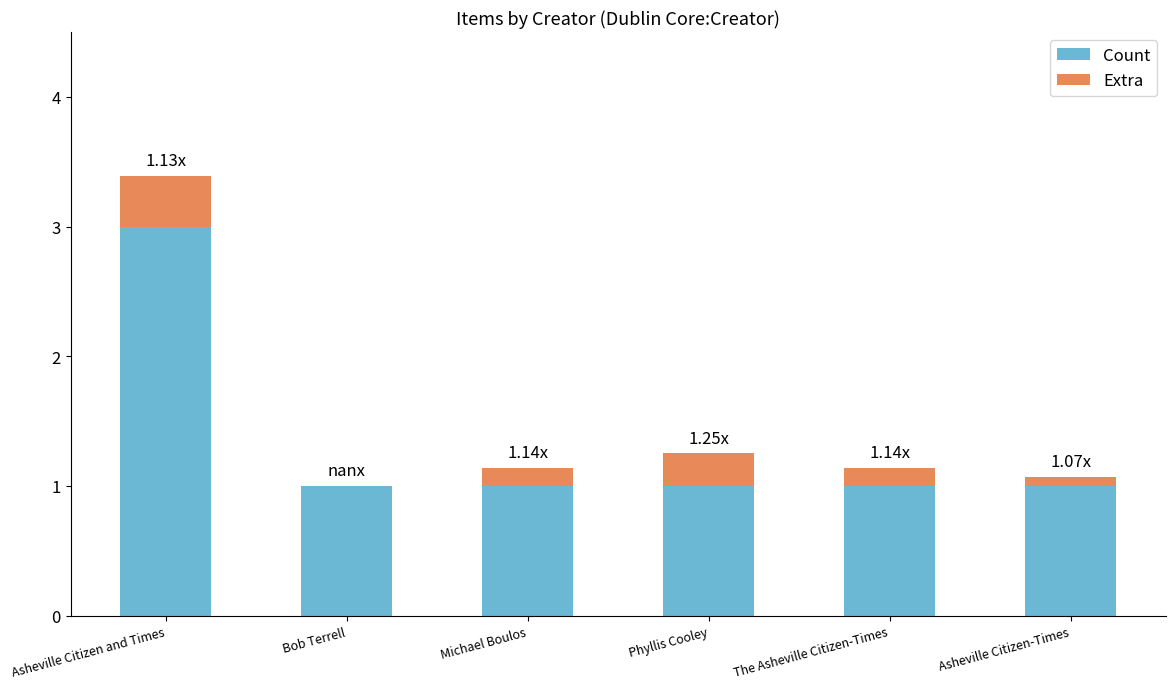

At which category is the sum across all series the highest?

Asheville Citizen and Times